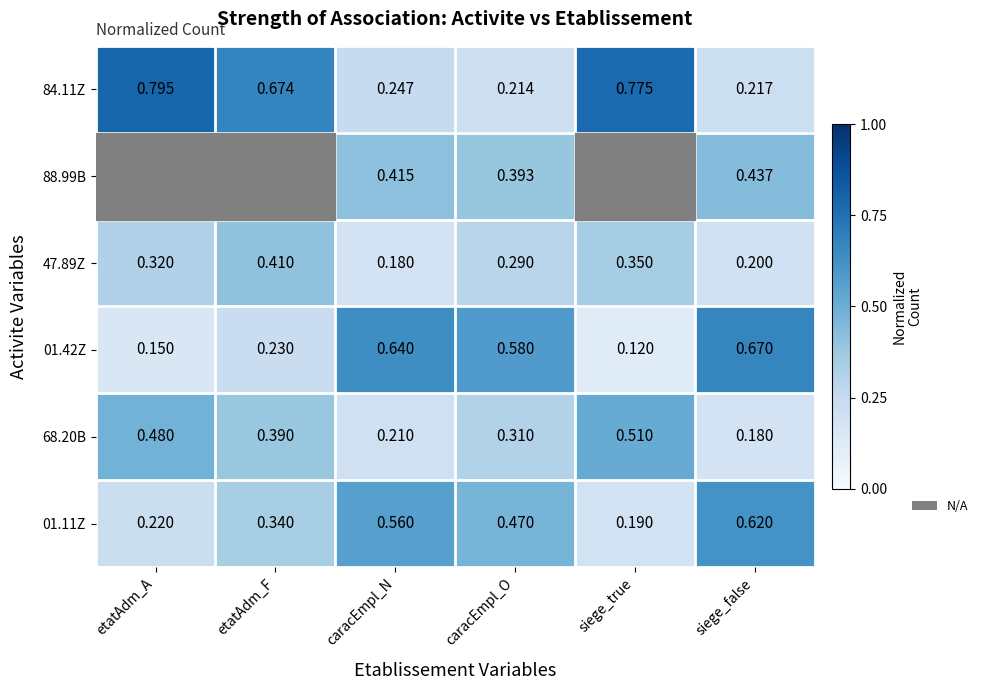

At which label is 84.11Z closest to 0?

caracEmpl_O